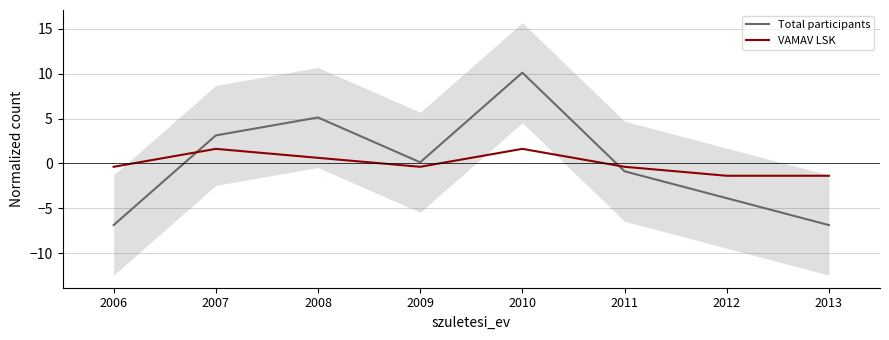

What is the value of the VAMAV LSK point at the 7th from the left?

-1.4